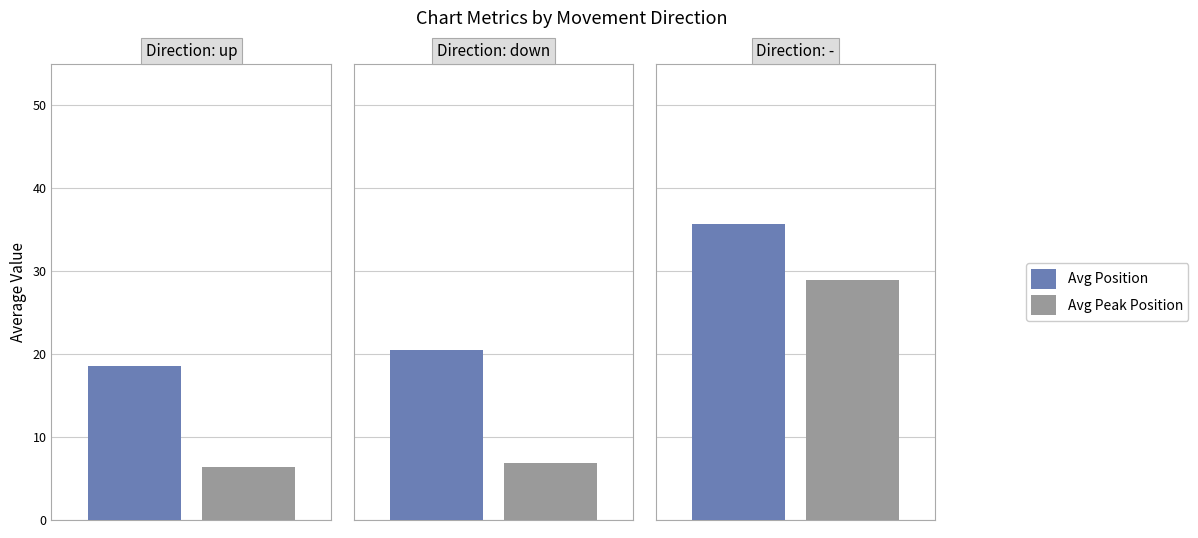

What is the label of the 3rd bar from the right?

up